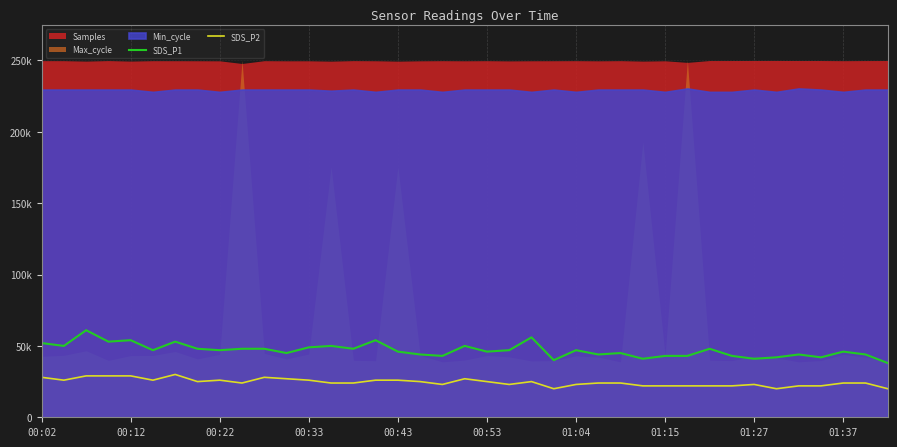

What is the difference between the maximum and minimum values in the SDS_P2 series?

10000